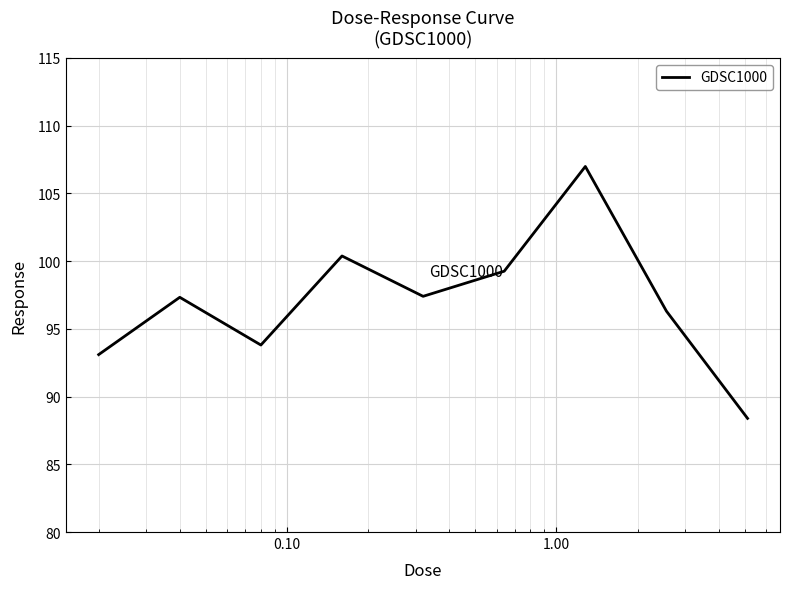

What is the greatest value displayed?

107.0